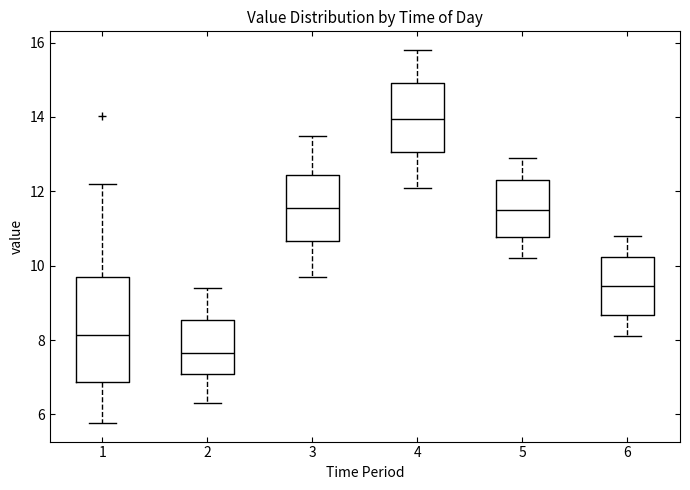

Reading left to right, transcribe this box plot: for each box, give where its median line is, the range the box spans, and where its two whiskers end, as read against the y-axis. The values are not printed on the chart, so give them approximately, as read against the axis.

1: median 8.2, box 6.8 to 9.8, whiskers 5.8 to 12.2
2: median 7.6, box 7.0 to 8.6, whiskers 6.4 to 9.4
3: median 11.6, box 10.6 to 12.4, whiskers 9.8 to 13.6
4: median 14.0, box 13.0 to 15.0, whiskers 12.2 to 15.8
5: median 11.6, box 10.8 to 12.4, whiskers 10.2 to 13.0
6: median 9.4, box 8.6 to 10.2, whiskers 8.2 to 10.8